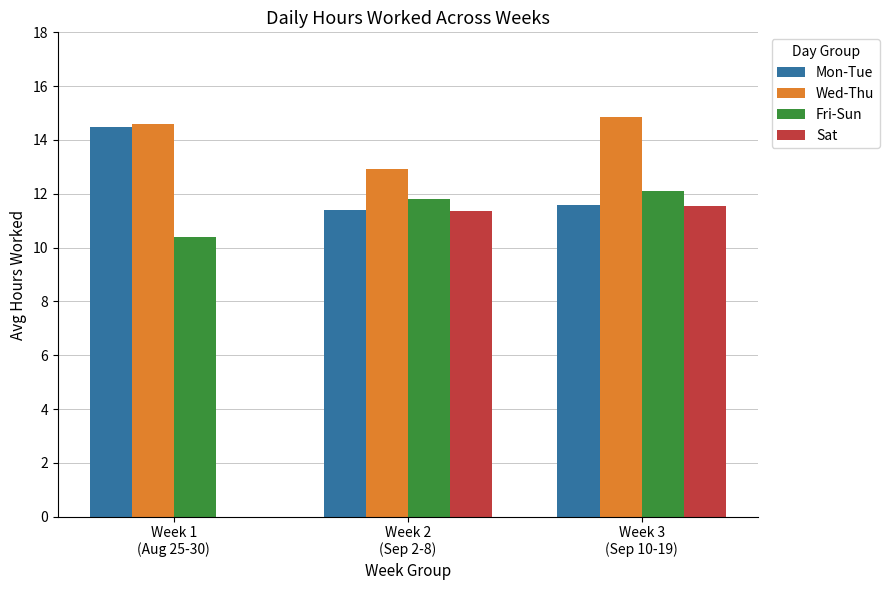

True or false: Mon-Tue has a value of 6.7 at Week 2
(Sep 2-8).

False